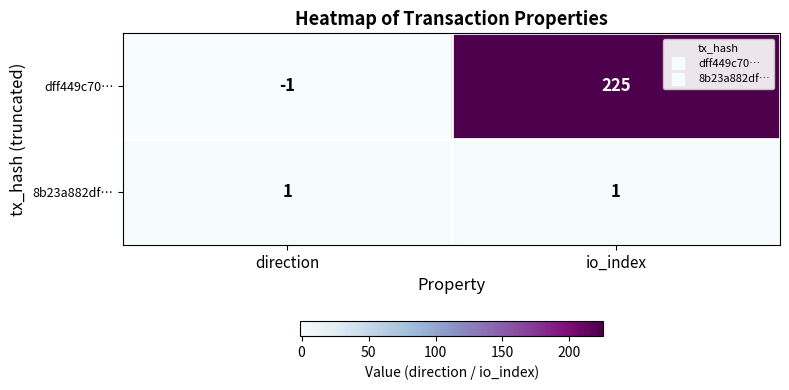

The dff449c70… series shows 125 at io_index. True or false?

False